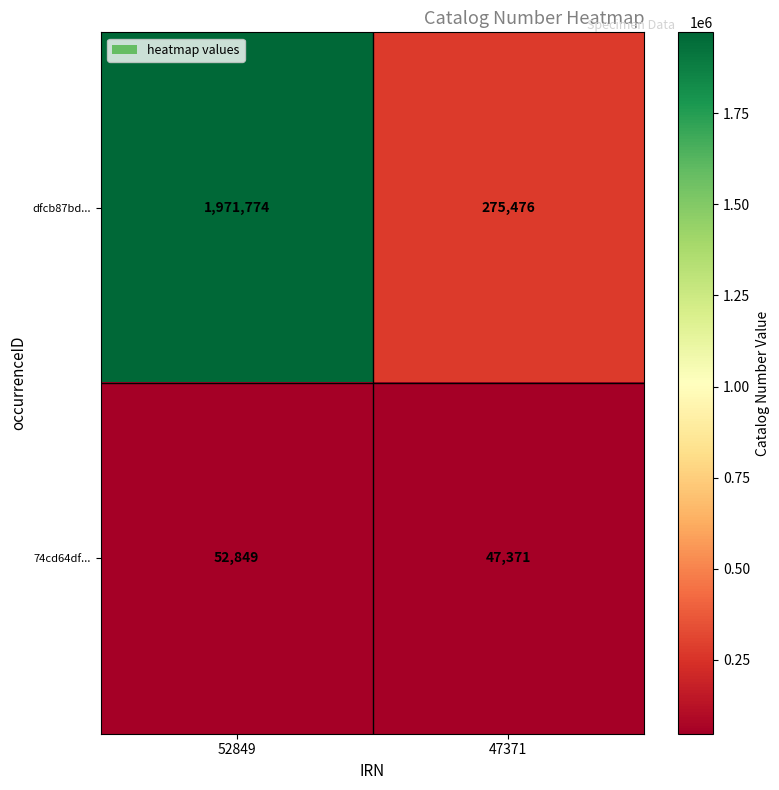

What is the difference between the highest and lowest values at 52849?

1918925